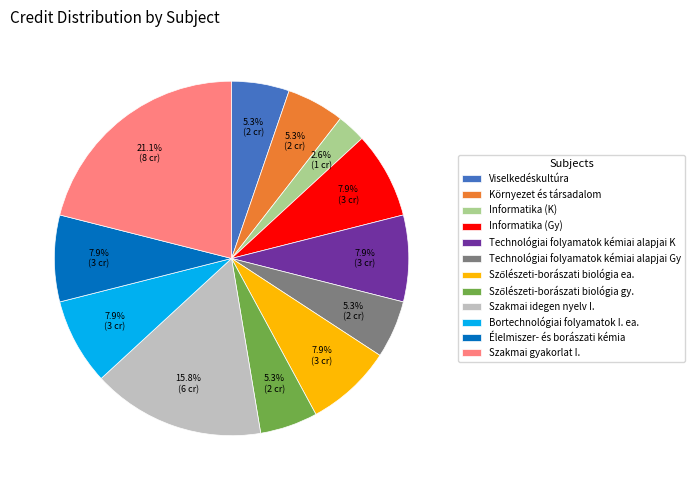

Is Viselkedéskultúra the majority of the pie?

No